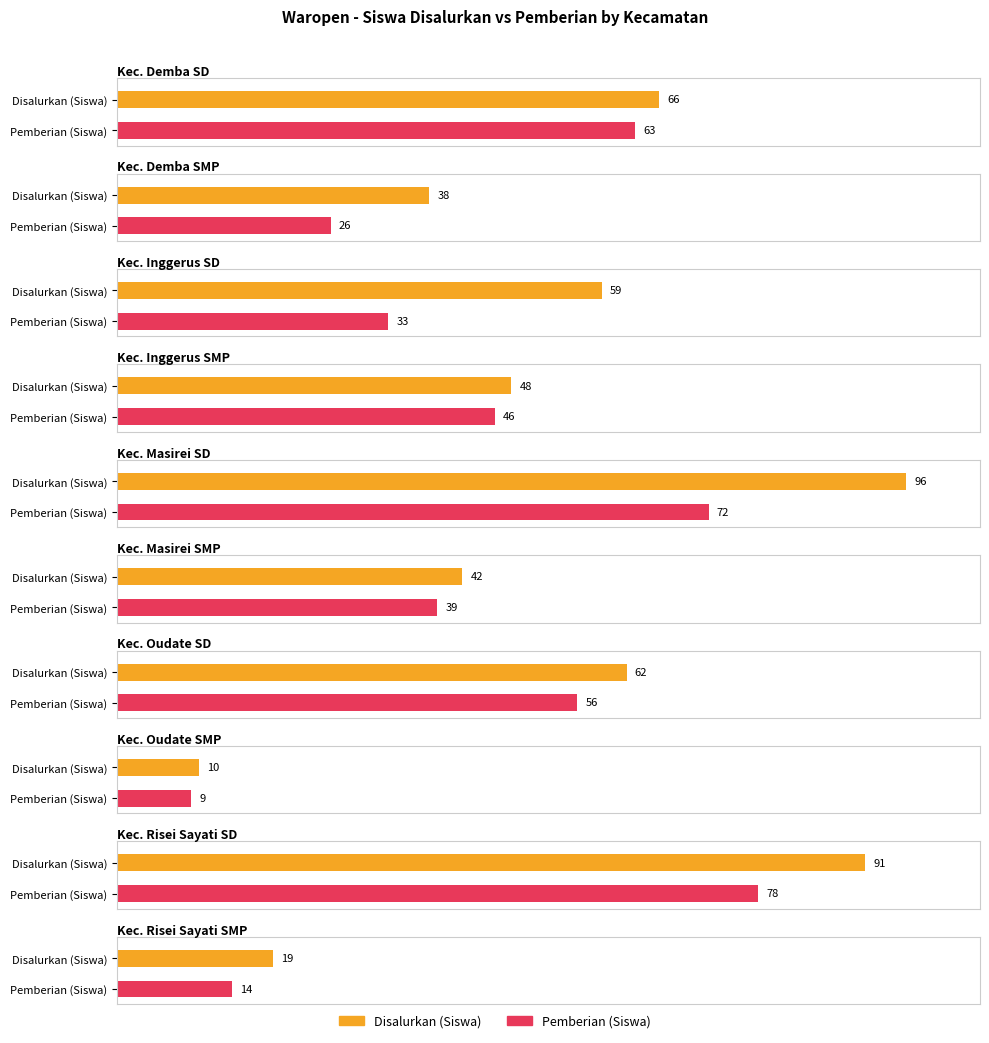

Rank the series at Kec. Oudate SMP from highest to lowest value.

Disalurkan (Siswa), Pemberian (Siswa)